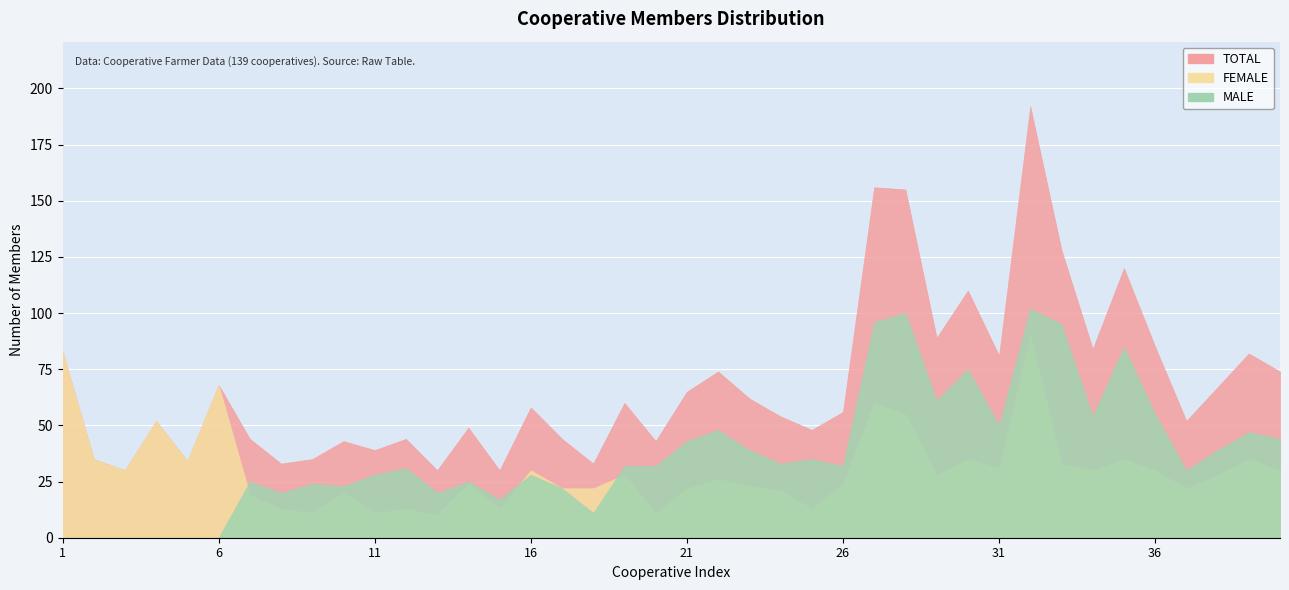

What is the sum of all MALE values?

1501